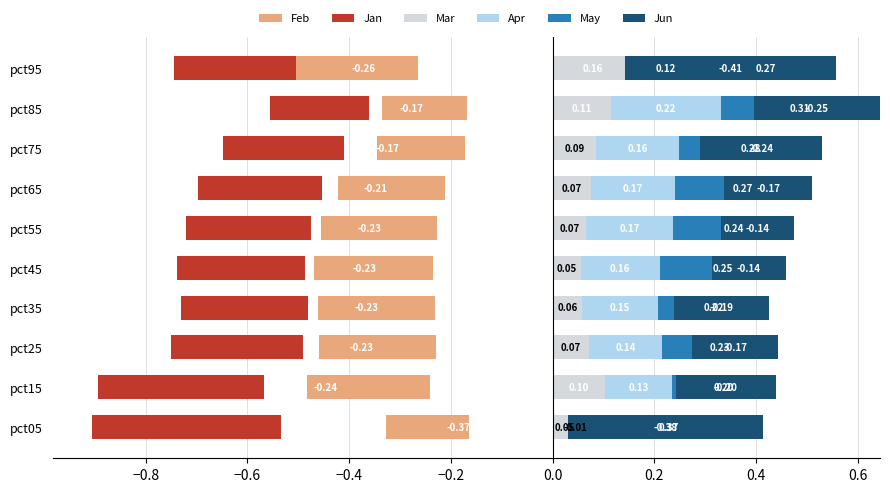

What is the smallest value displayed?

-0.4